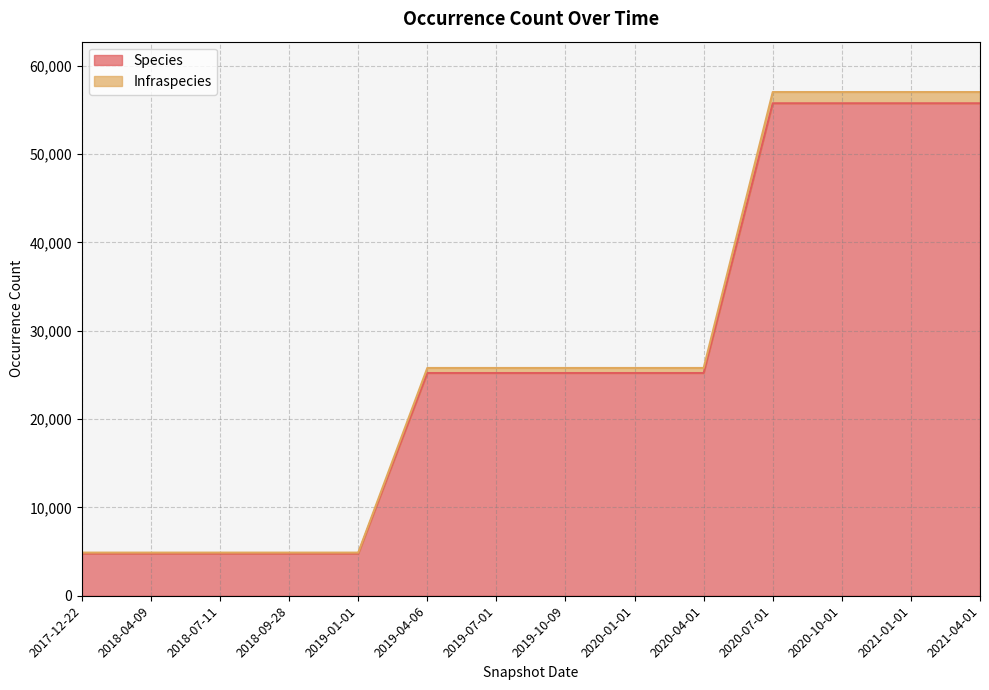

What is the lowest value of the Species series?

4765